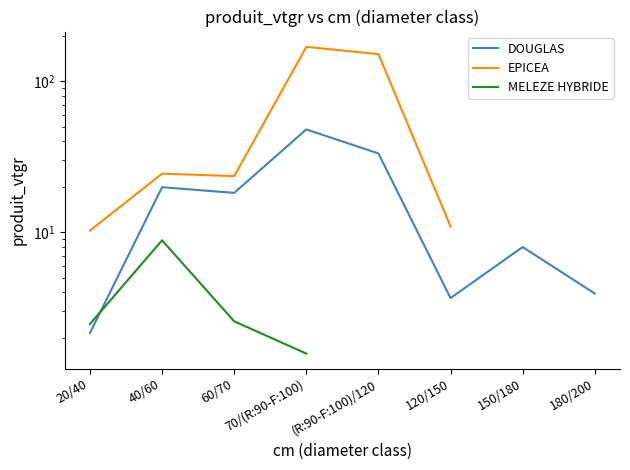

Is this an area chart (filled region under the line)?

No